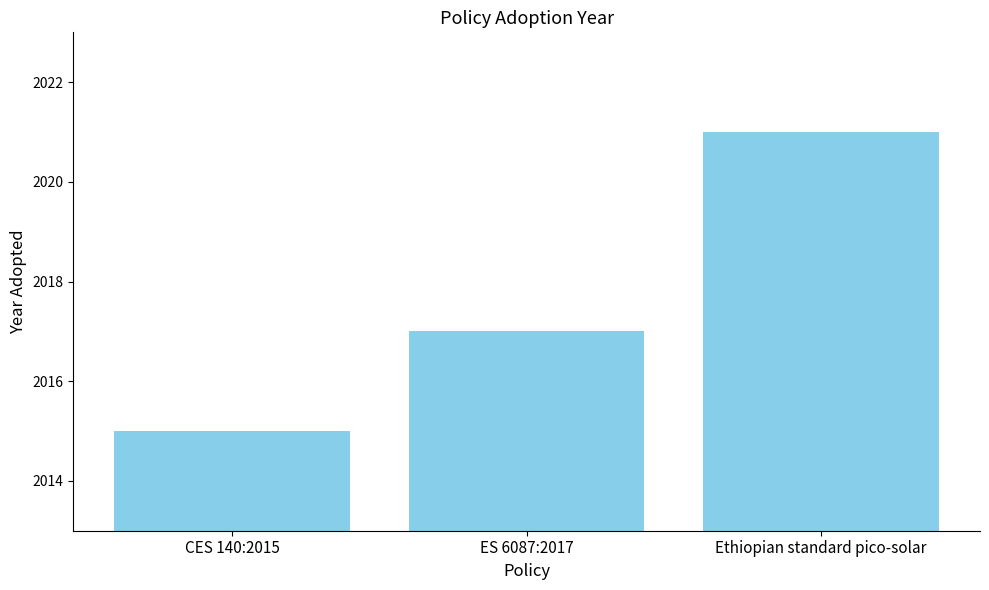

Read the value at CES 140:2015.

2015